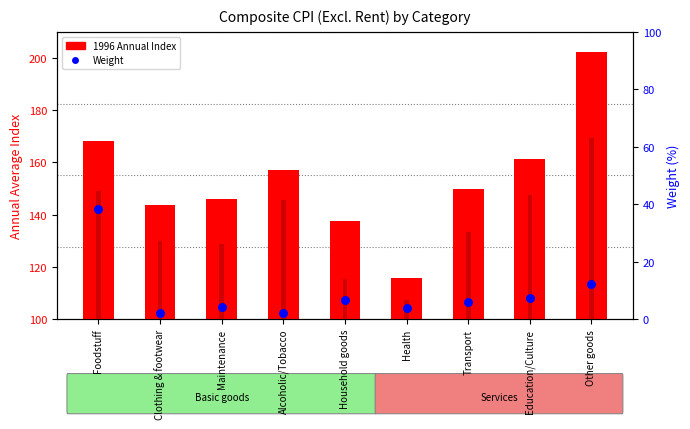

Which series reaches the maximum Y coordinate?

1996 Annual Index